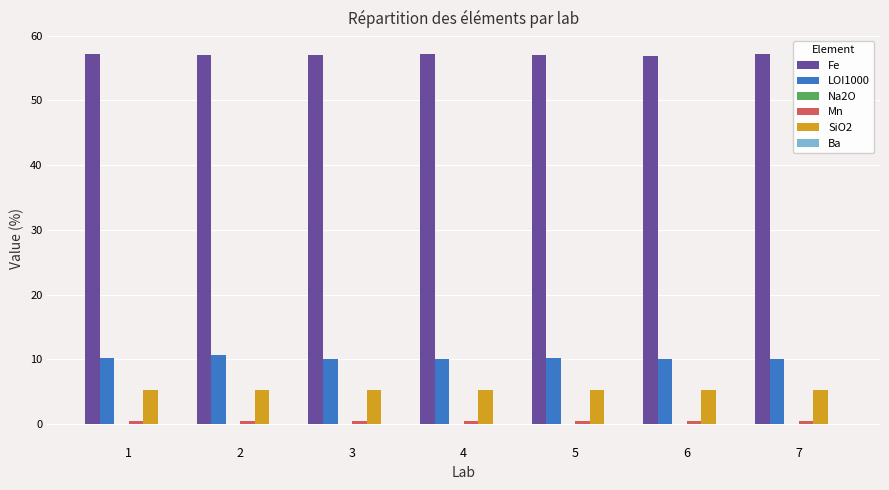

What is the greatest value displayed?

57.2